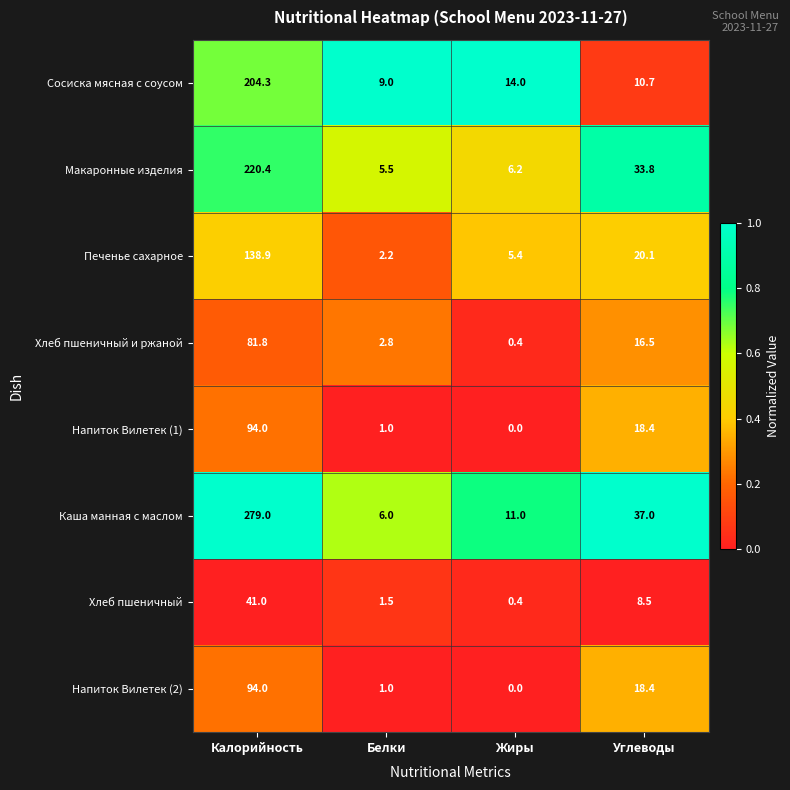

Rank the categories by Хлеб пшеничный и ржаной value from highest to lowest.

Калорийность, Углеводы, Белки, Жиры